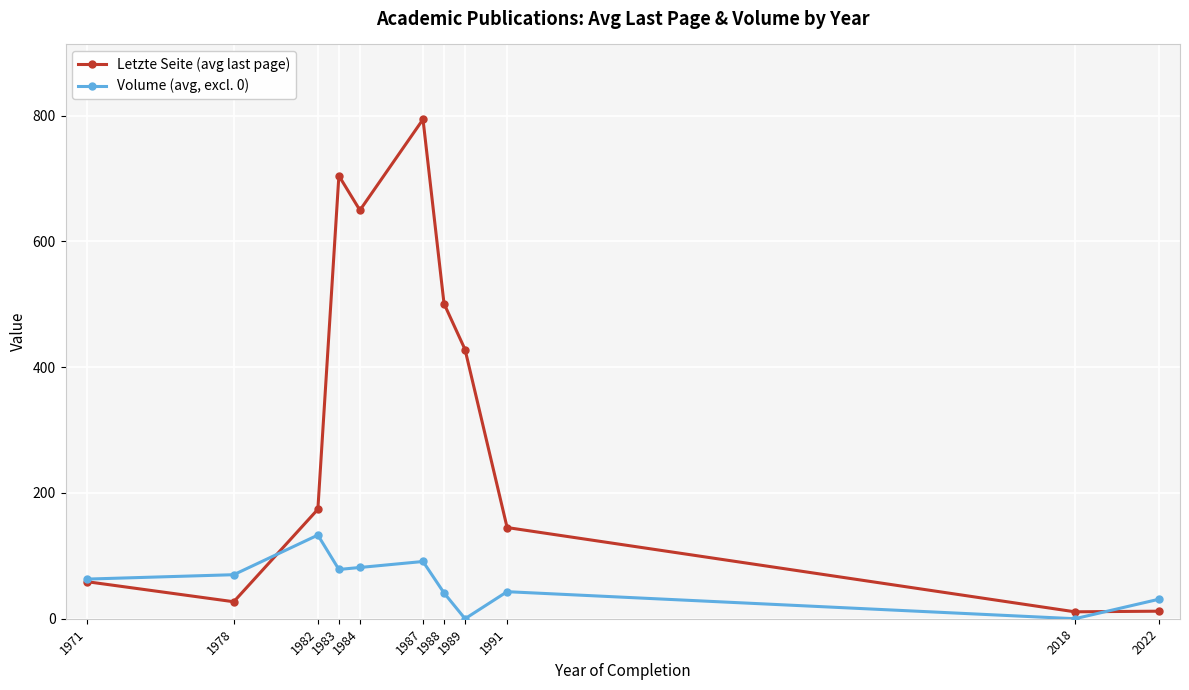

Where is Letzte Seite (avg last page) nearest to the value 402?

1989